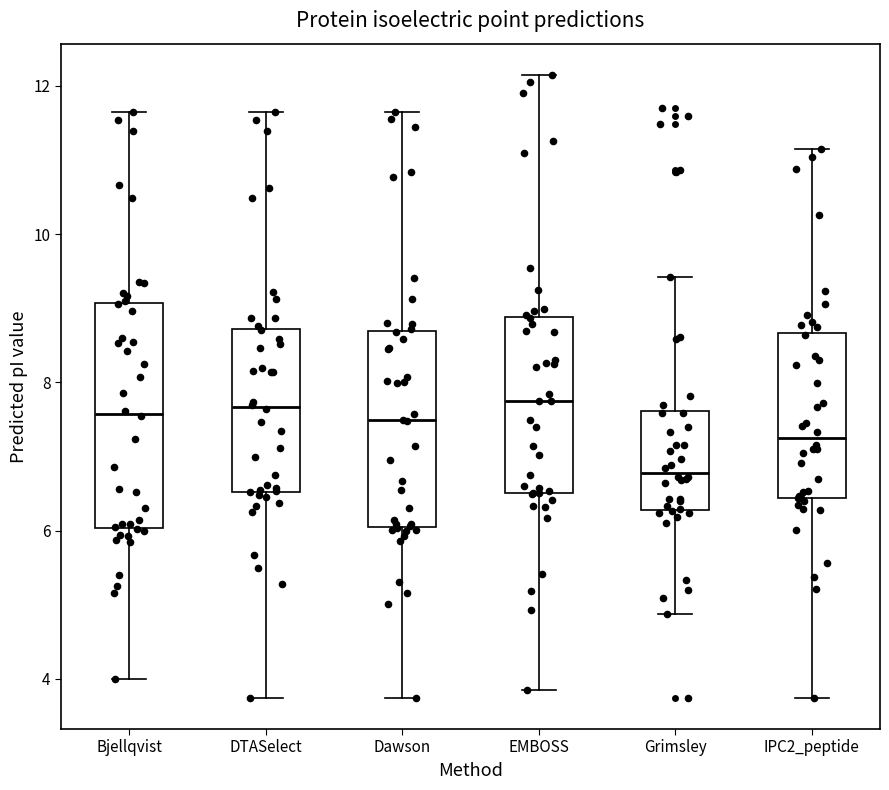

Reading left to right, read every box against the y-axis: the position of its median line, the range the box covers, and the ends of its whiskers. The values are not printed on the chart, so give them approximately, as read against the axis.

Bjellqvist: median 7.6, box 6.0 to 9.0, whiskers 4.0 to 11.6
DTASelect: median 7.6, box 6.6 to 8.8, whiskers 3.8 to 11.6
Dawson: median 7.4, box 6.0 to 8.6, whiskers 3.8 to 11.6
EMBOSS: median 7.8, box 6.6 to 8.8, whiskers 3.8 to 12.2
Grimsley: median 6.8, box 6.2 to 7.6, whiskers 4.8 to 9.4
IPC2_peptide: median 7.2, box 6.4 to 8.6, whiskers 3.8 to 11.2